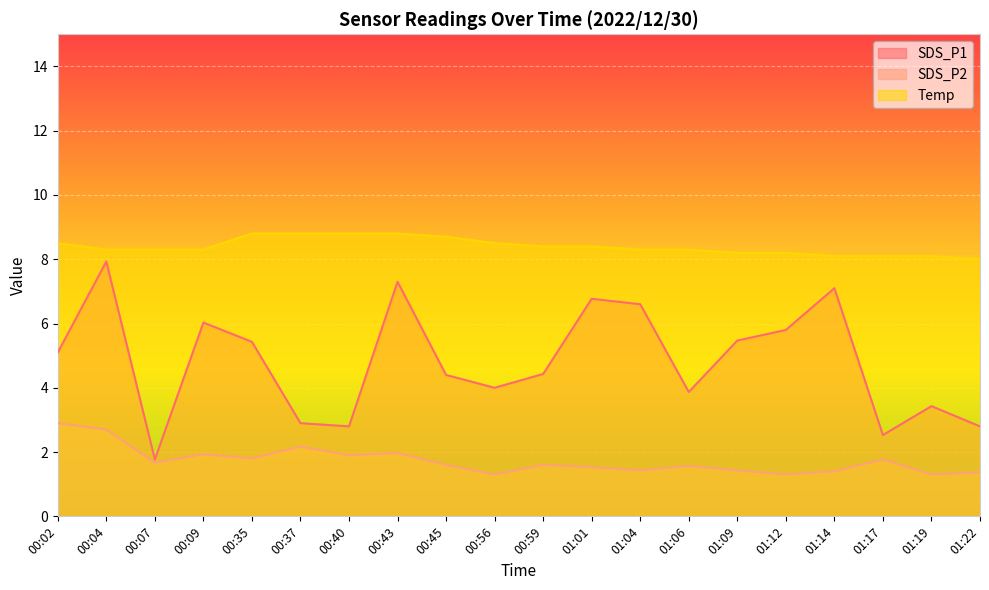

Is the value of Temp at 00:45 greater than the value of SDS_P2 at 00:43?

Yes